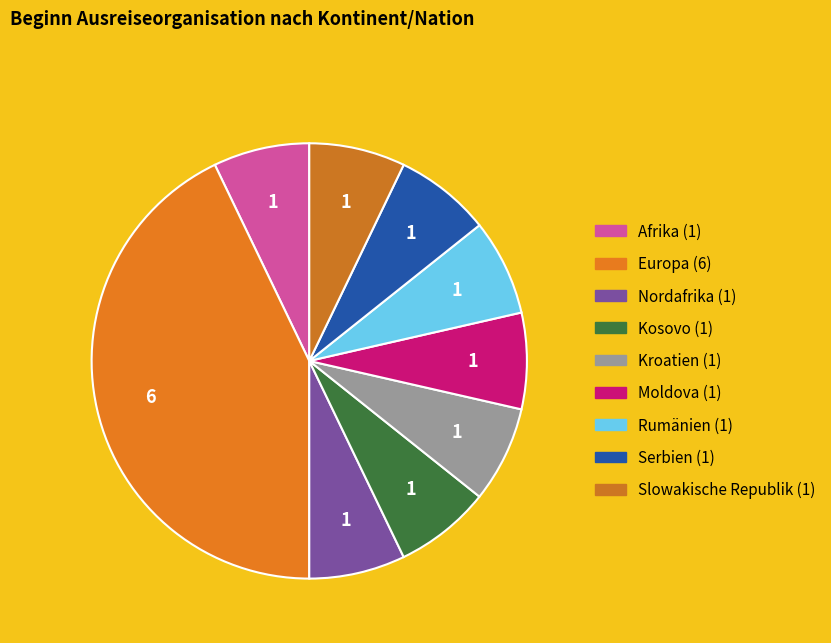

What is the largest slice in the pie chart?

Europa